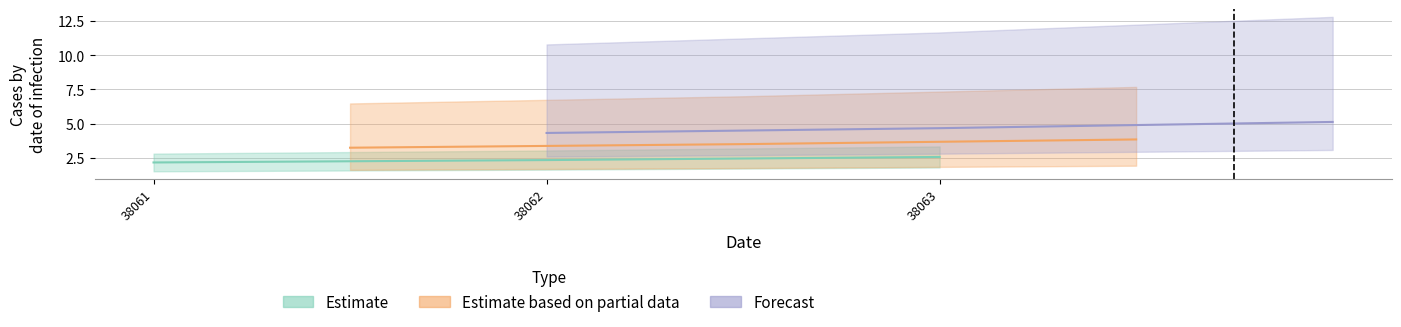

Rank the categories by value from highest to lowest.

38063, 38062, 38061